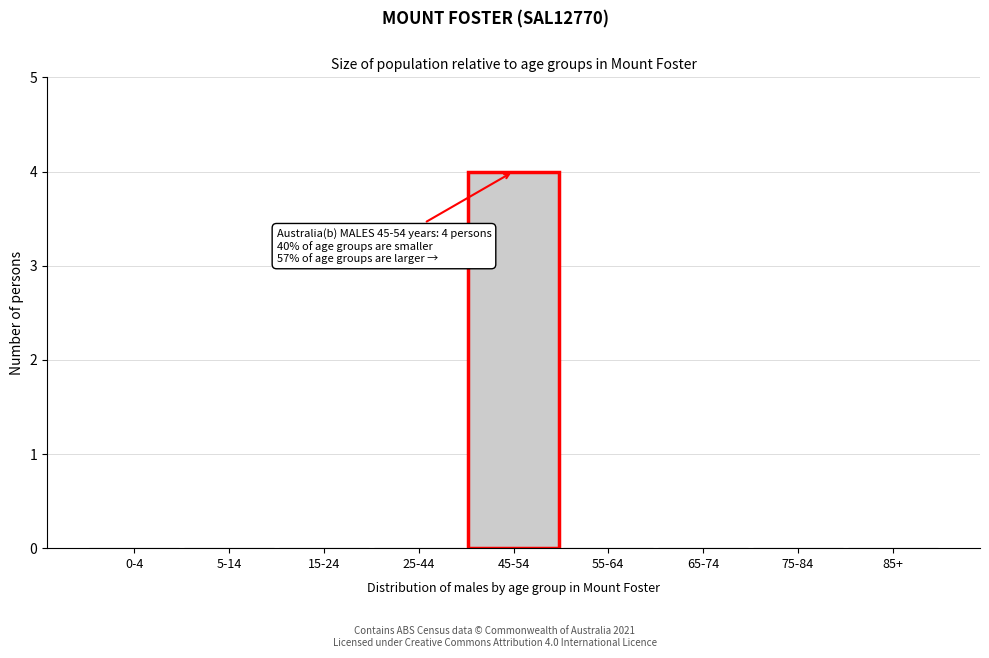

Reading right to left, list all the values displayed in this chart.

85+=0	75-84=0	65-74=0	55-64=0	45-54=4	25-44=0	15-24=0	5-14=0	0-4=0